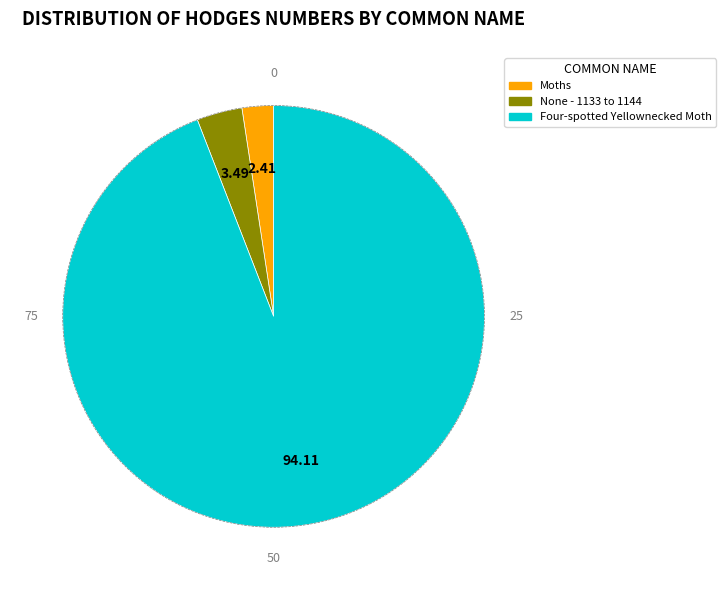

Is there any slice that represents more than half of the pie?

Yes